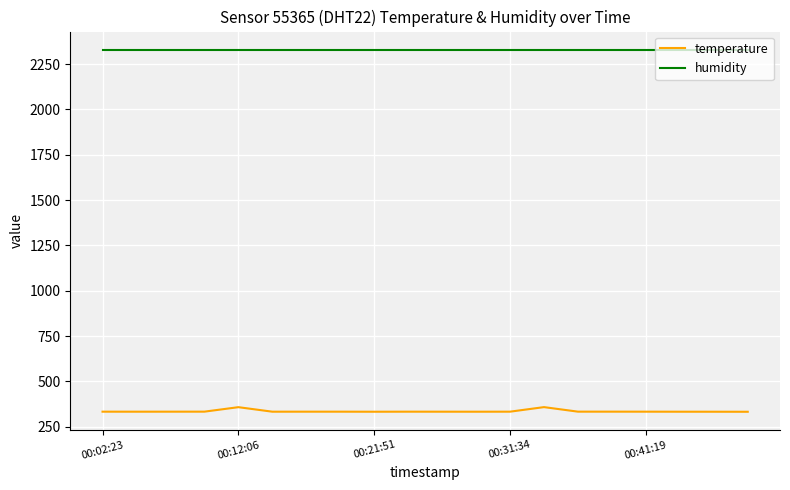

What are all the series names shown in the legend?

temperature, humidity